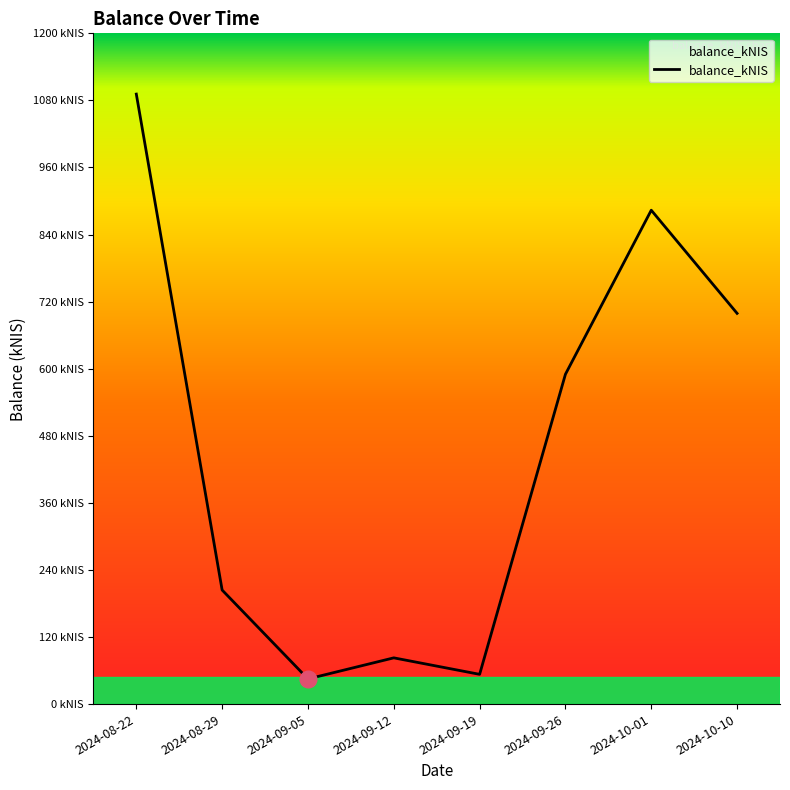

What is the value of the 4th point from the left?

82.7